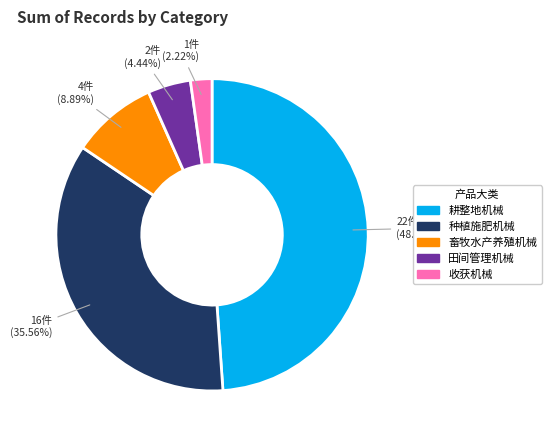

Which slice is the smallest?

收获机械